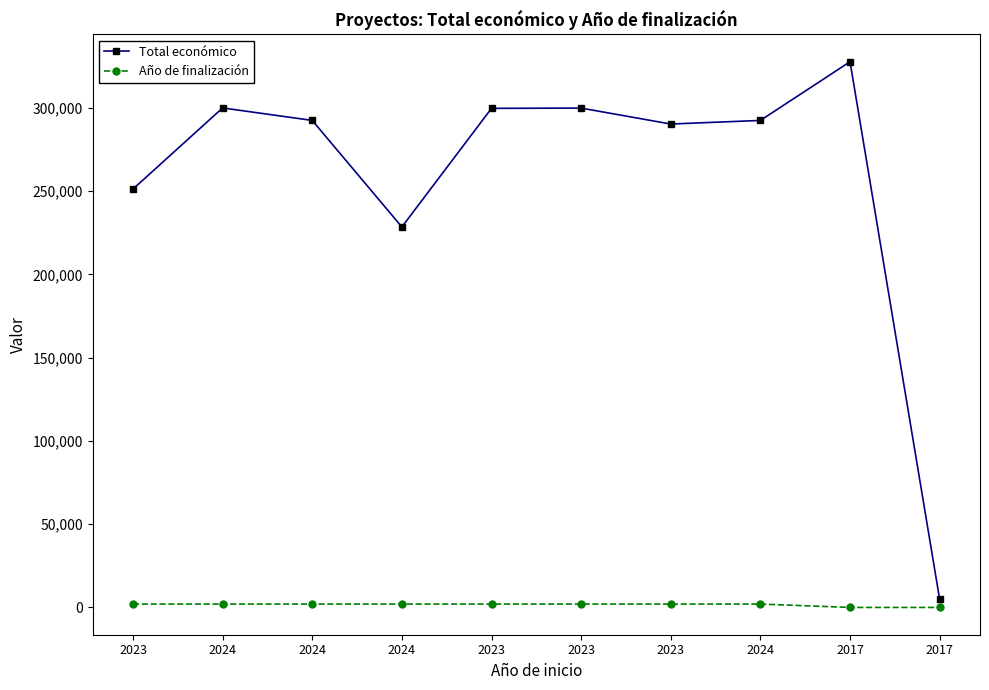

Reading right to left, what are all the values shown in this chart?

Total económico: 4870	327744	292495	290328	299900	299735	228516	292495	299993	251272
Año de finalización: 0	0	2025	2024	2024	2025	2025	2025	2025	2025